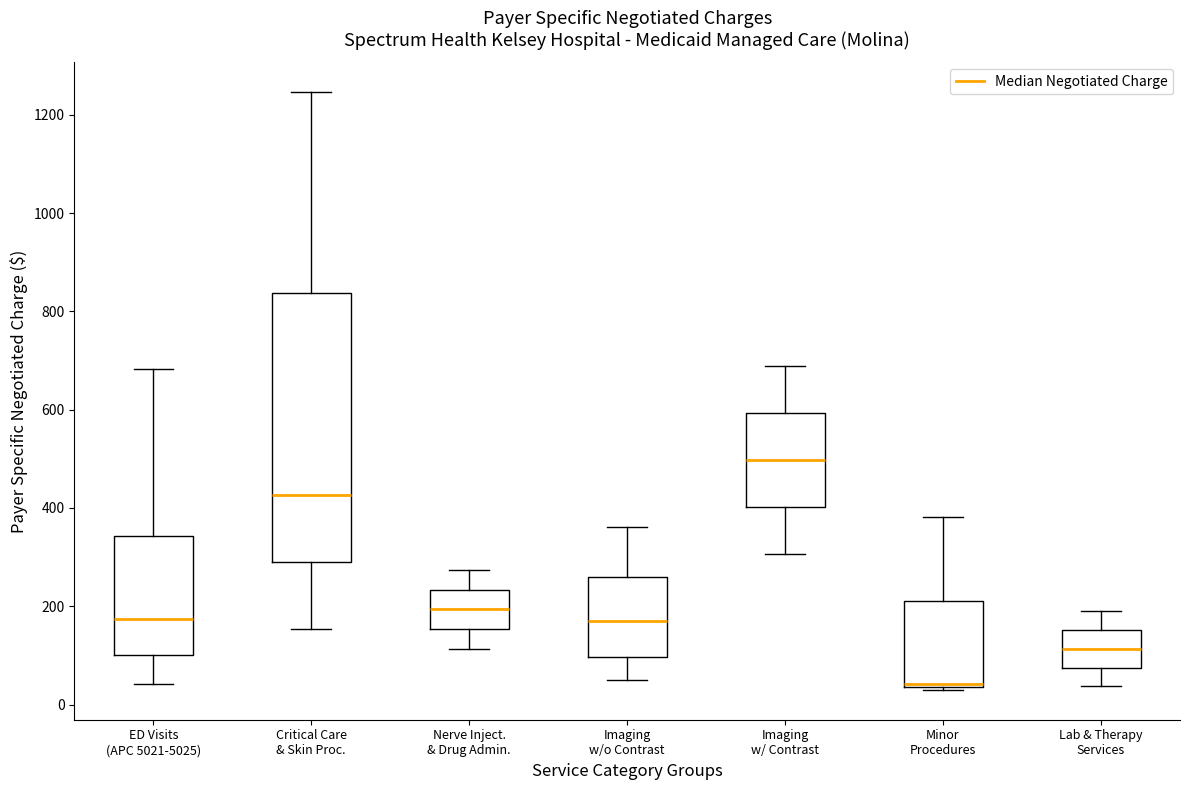

Which box's median line is the lowest?

Minor Procedures